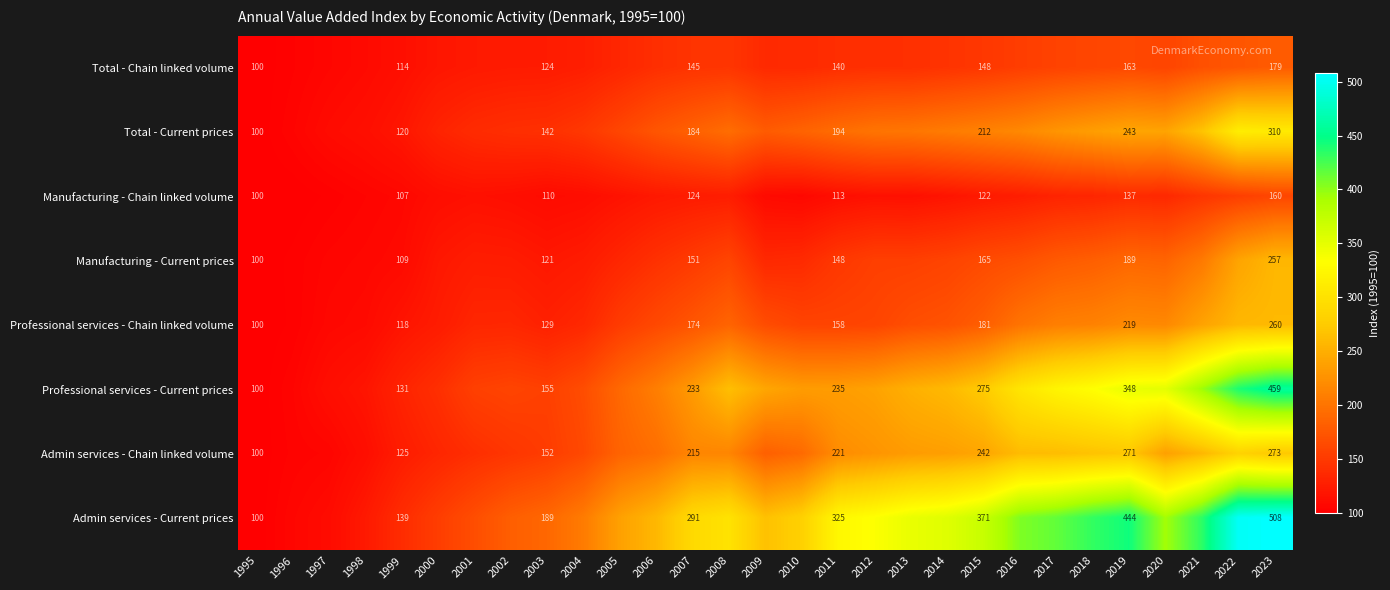

At which category is the sum across all series the highest?

2023